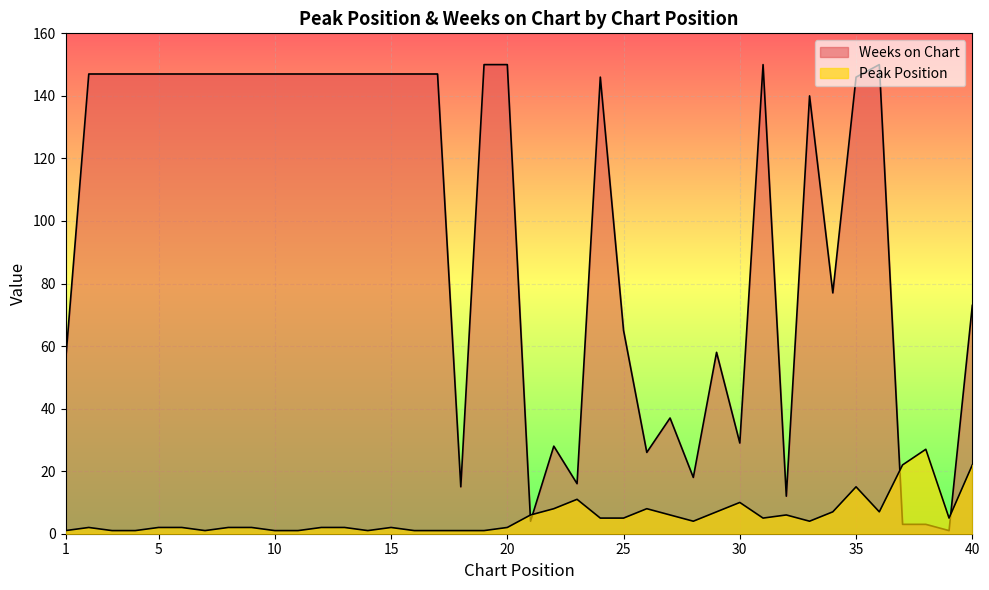

Which has a higher value, 13 or 23?

23